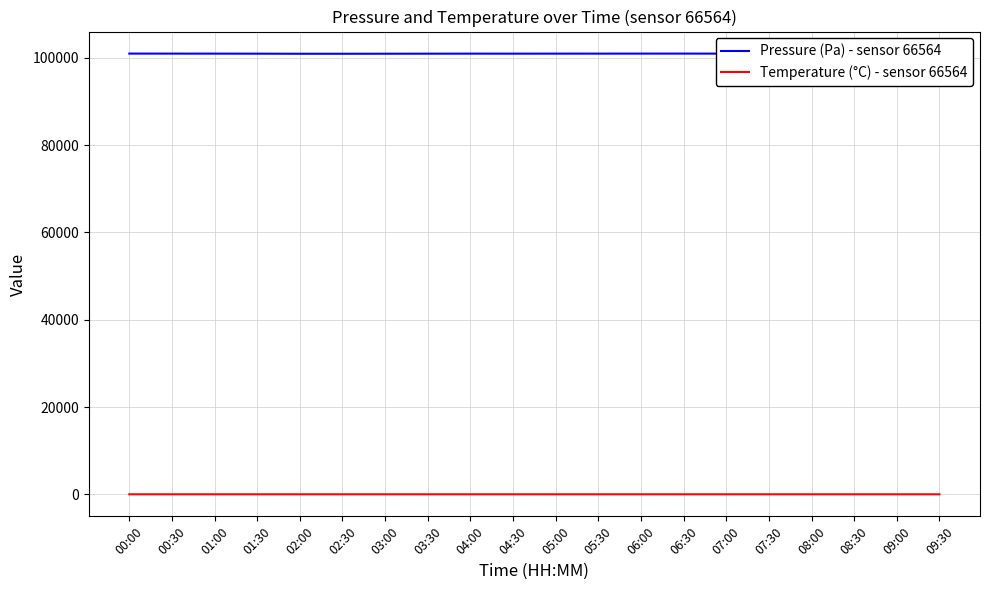

What is the difference between the highest and lowest values at 07:00?

100937.5